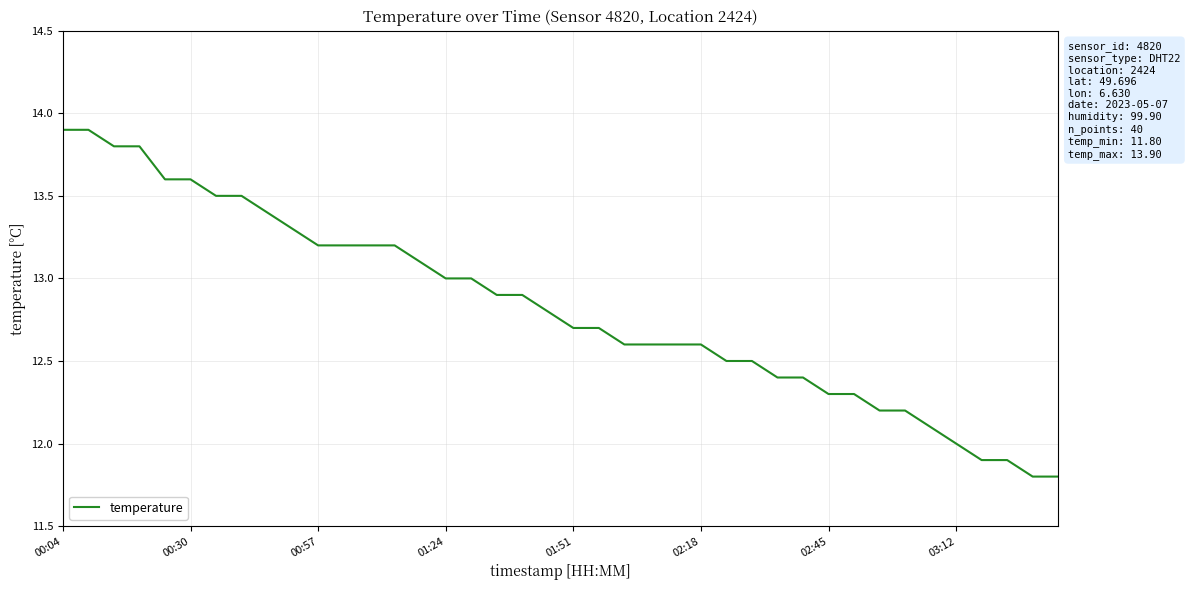

What is the difference between the maximum and minimum values?

2.1